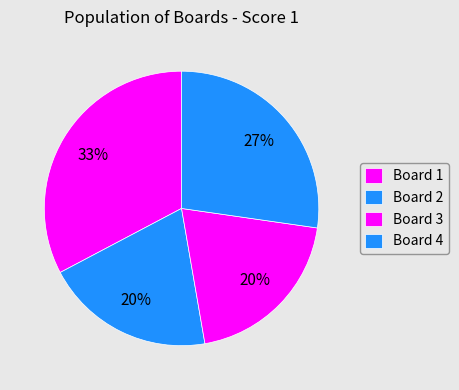

How many slices are in this pie chart?

4